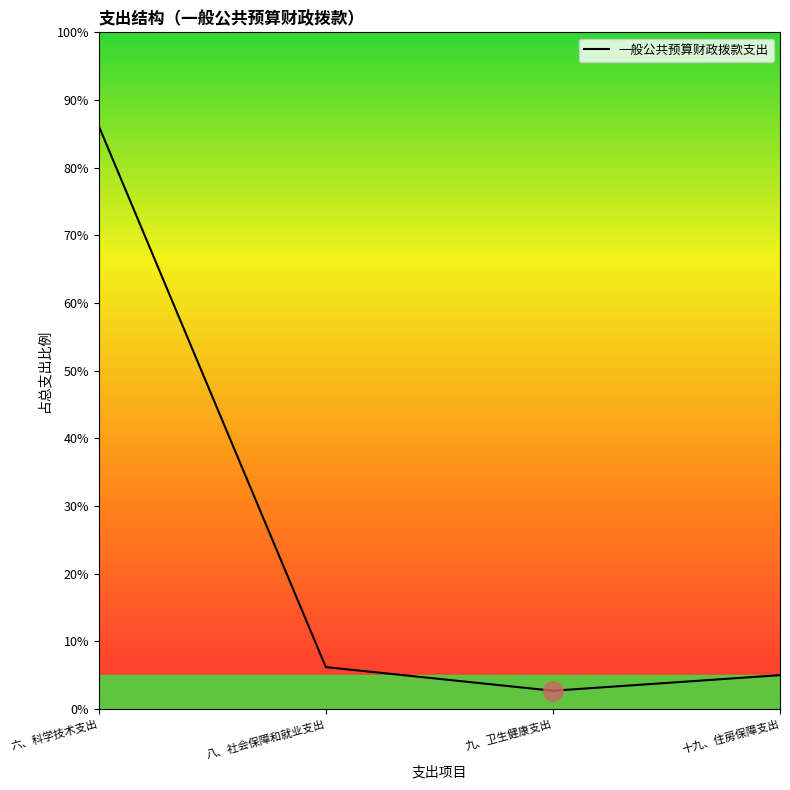

What position from the left is 八、社会保障和就业支出?

2